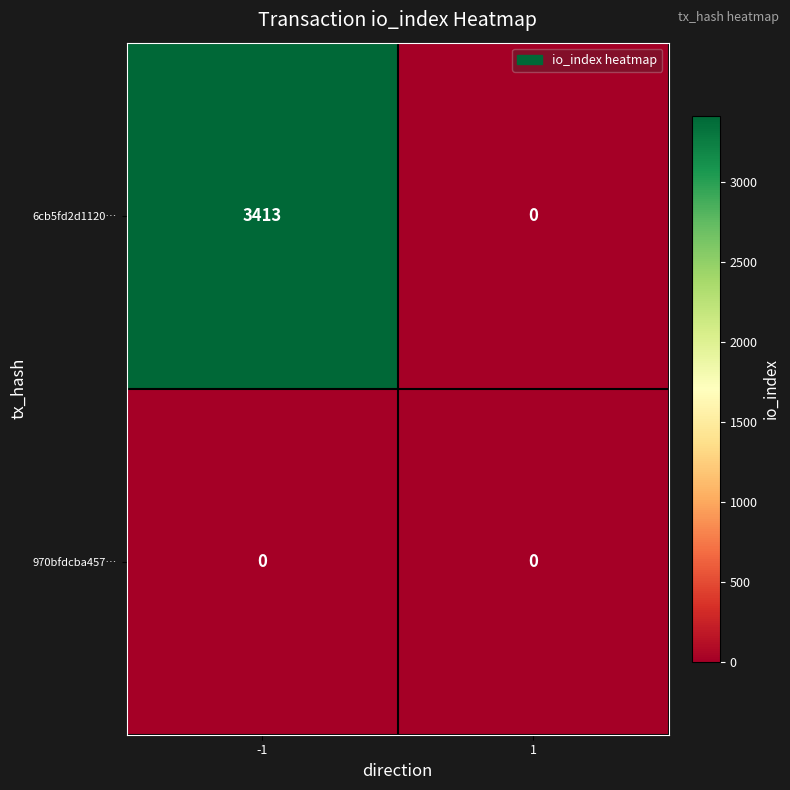

What is the sum of the 6cb5fd2d1120… values at -1 and 1?

3413